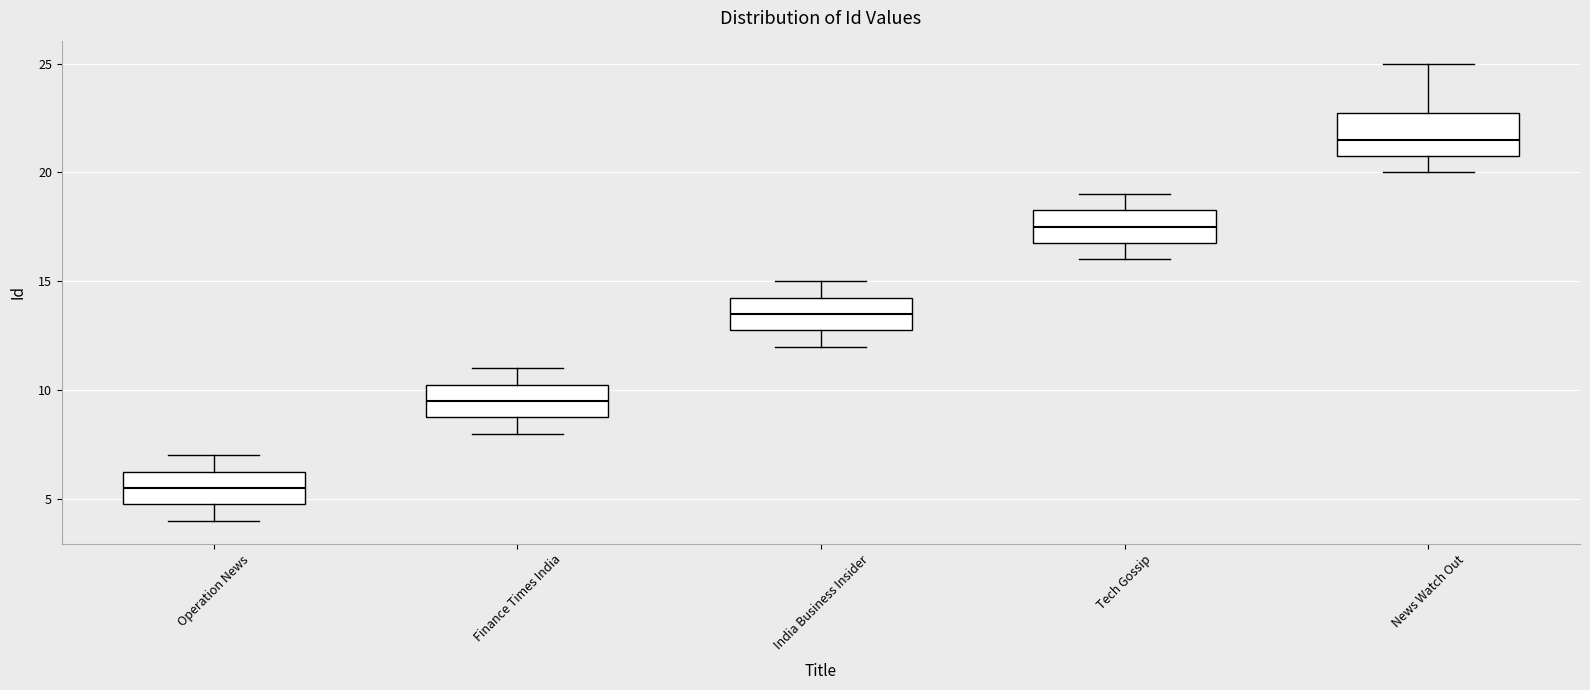

Reading left to right, read every box against the y-axis: the position of its median line, the range the box covers, and the ends of its whiskers. The values are not printed on the chart, so give them approximately, as read against the axis.

Operation News: median 5.5, box 5.0 to 6.5, whiskers 4.0 to 7.0
Finance Times India: median 9.5, box 9.0 to 10.5, whiskers 8.0 to 11.0
India Business Insider: median 13.5, box 13.0 to 14.5, whiskers 12.0 to 15.0
Tech Gossip: median 17.5, box 17.0 to 18.5, whiskers 16.0 to 19.0
News Watch Out: median 21.5, box 21.0 to 23.0, whiskers 20.0 to 25.0